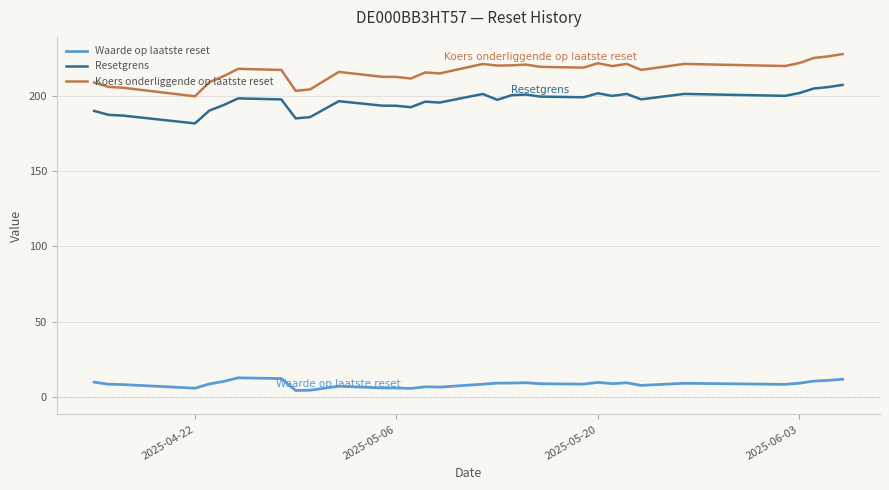

Which series has the largest total across all categories?

Koers onderliggende op laatste reset